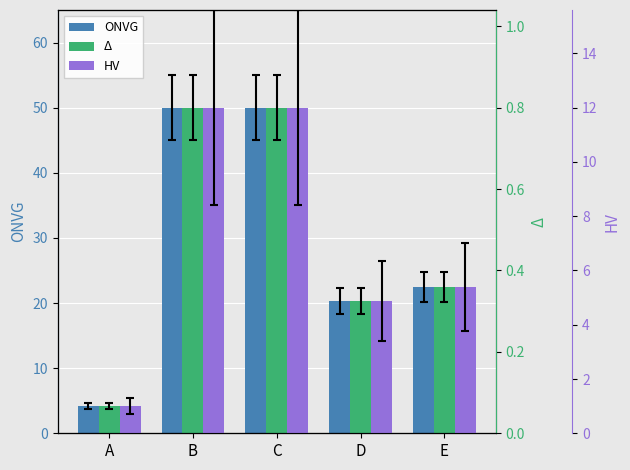

Is it true that HV equals 4.9 at D?

True